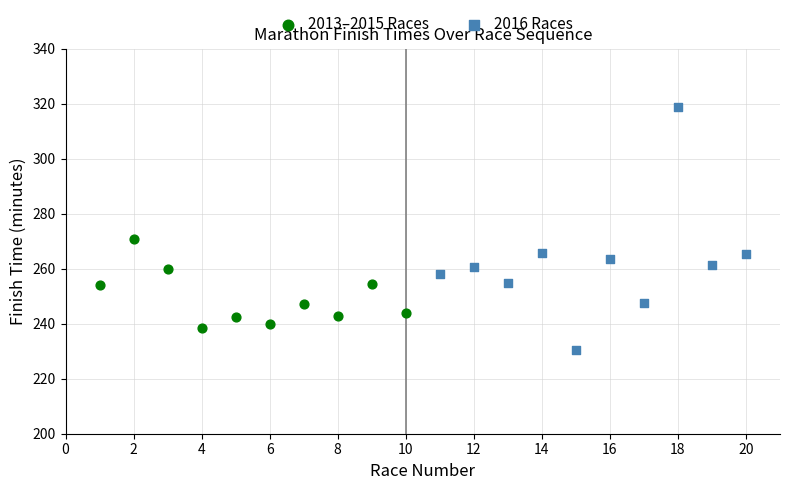

Which series contains the lowest Y value?

2016 Races